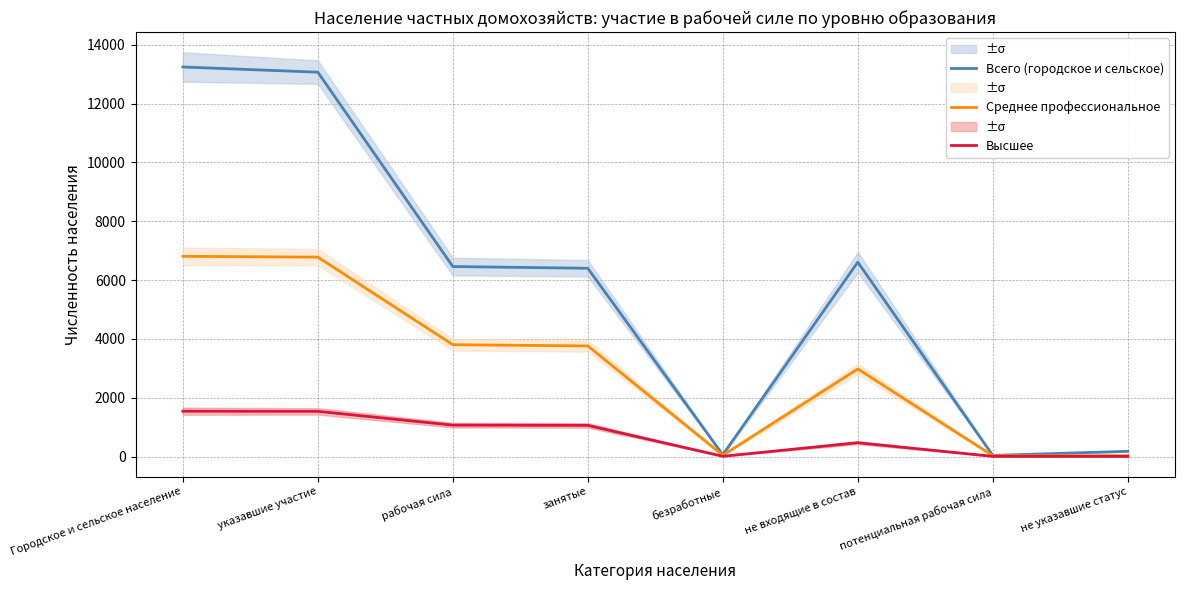

How many data points in Высшее are above 1059?

3